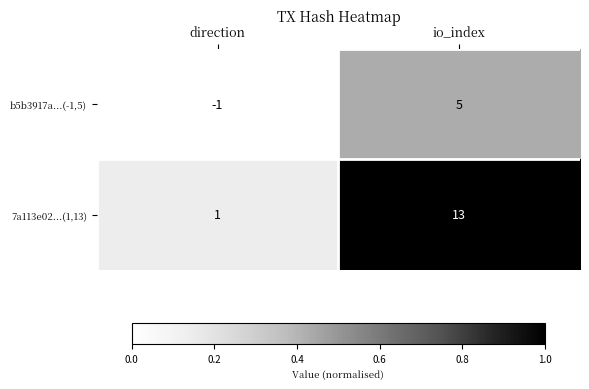

What is the approximate value of b5b3917a...(-1,5) at io_index?

5